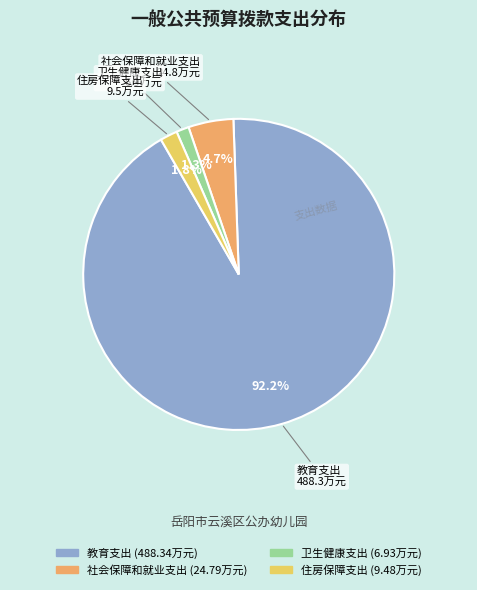

True or false: 社会保障和就业支出 accounts for 11% of the total.

False